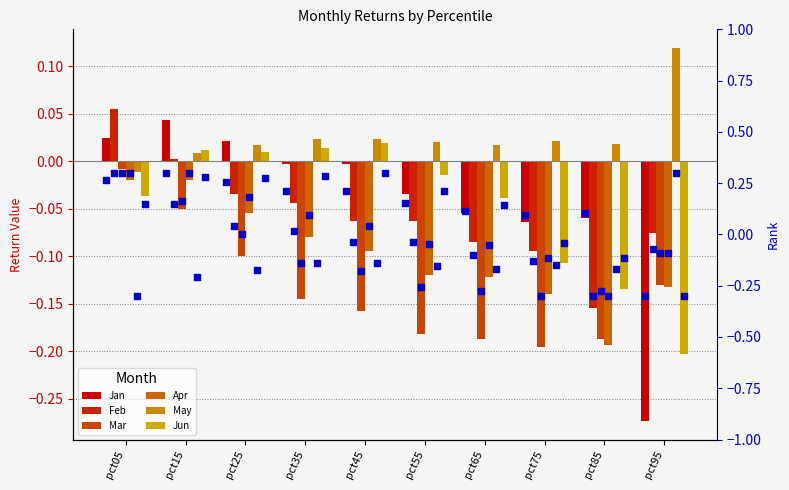

What are all the series names shown in the legend?

Jan, Feb, Mar, Apr, May, Jun